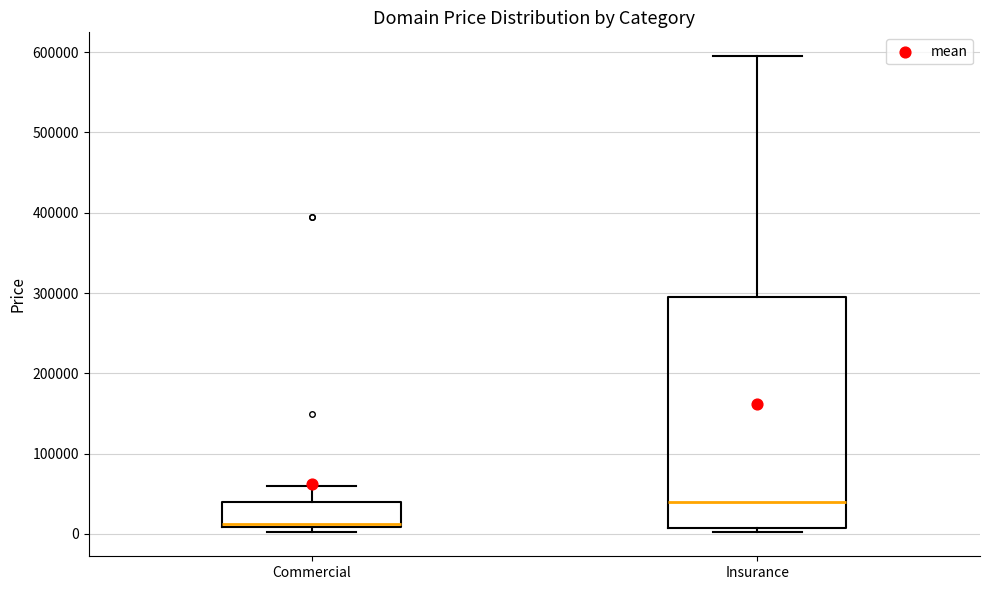

Reading left to right, transcribe this box plot: for each box, give where its median line is, the range the box spans, and where its two whiskers end, as read against the y-axis. The values are not printed on the chart, so give them approximately, as read against the axis.

Commercial: median 10000, box 10000 to 40000, whiskers 0 to 60000
Insurance: median 40000, box 10000 to 290000, whiskers 0 to 590000